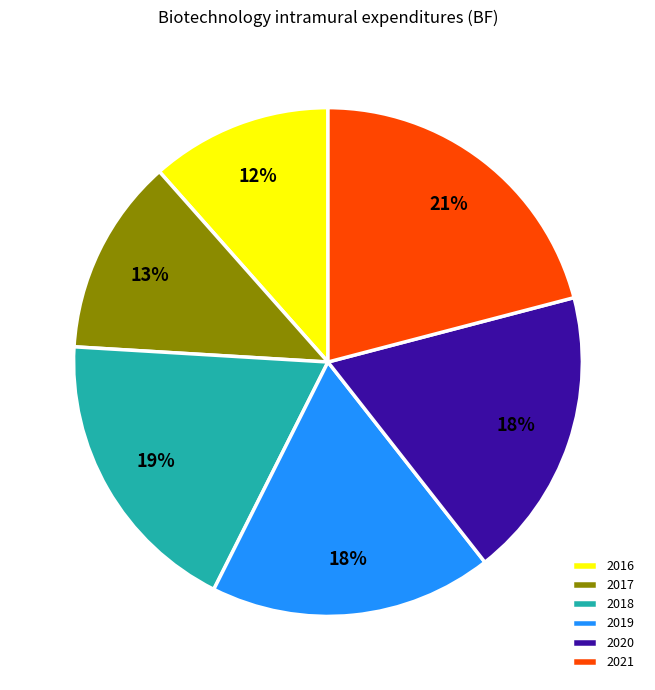

To the nearest percent, what portion does 2019 represent?

18%